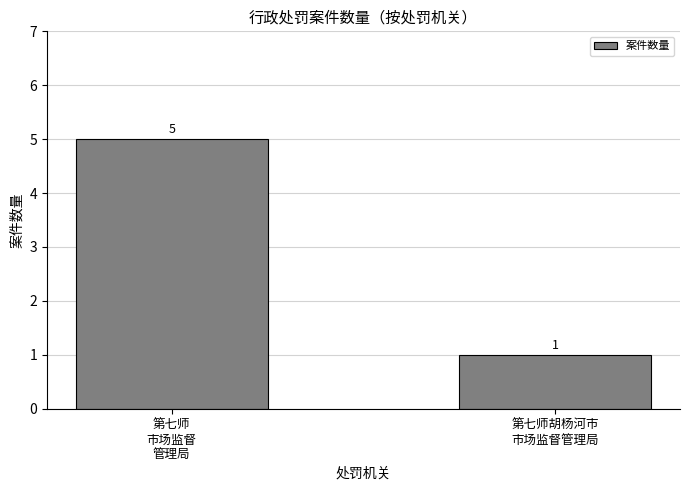

True or false: the data shows 5 at 第七师
市场监督
管理局.

True